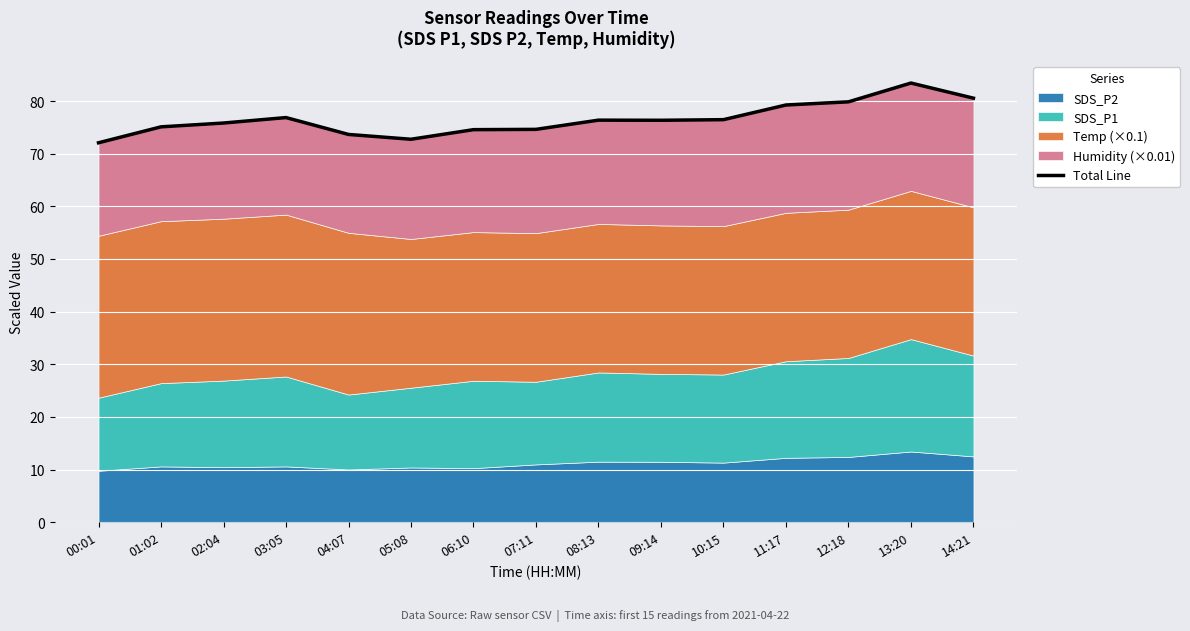

Reading right to left, what are all the values shown in this chart?

14:21=80.5	13:20=83.4	12:18=79.9	11:17=79.2	10:15=76.5	09:14=76.3	08:13=76.4	07:11=74.6	06:10=74.6	05:08=72.7	04:07=73.7	03:05=76.9	02:04=75.8	01:02=75.1	00:01=72.1